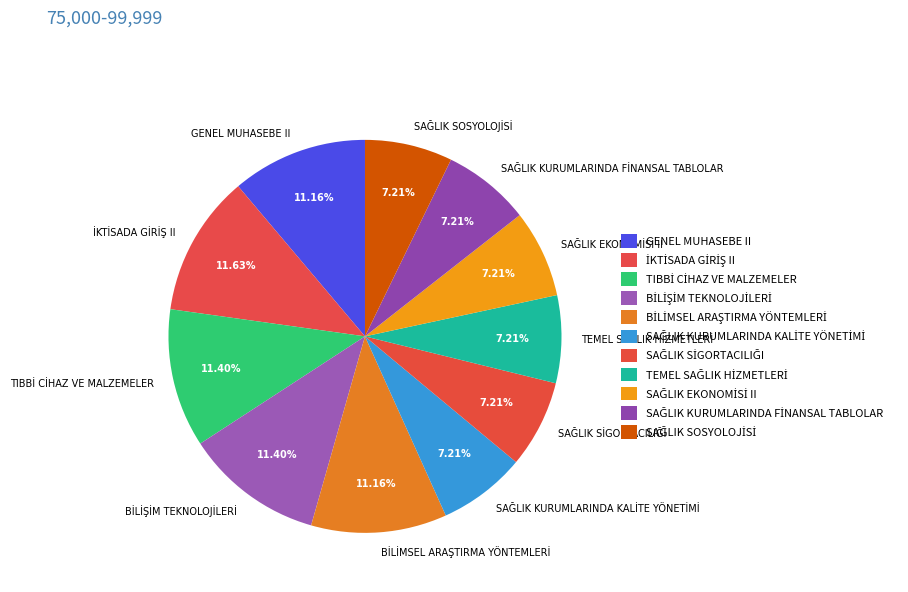

Is there a majority slice in this chart?

No